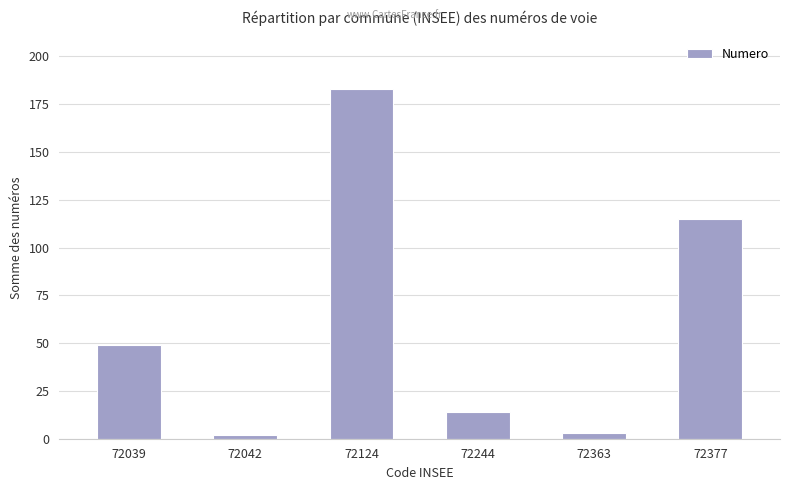

Between 72363 and 72124, which is larger?

72124